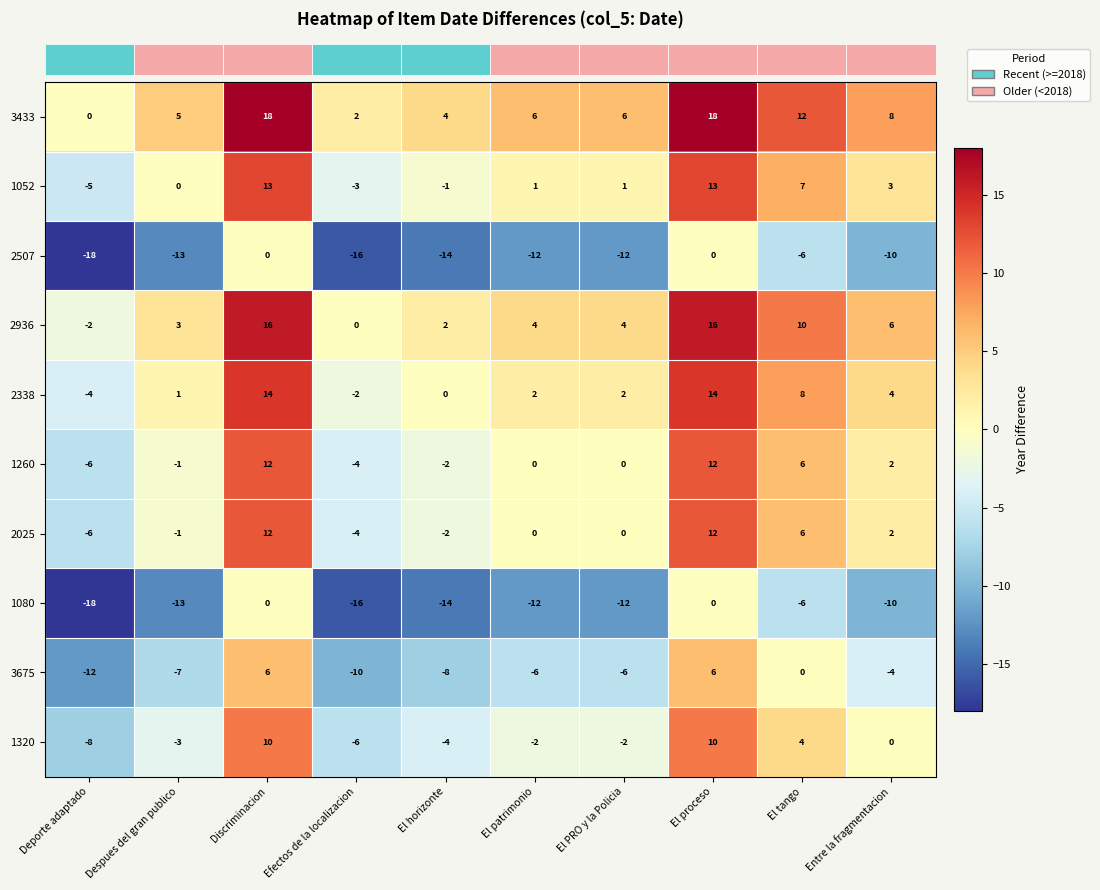

Is the value of 1260 at El patrimonio greater than the value of 2936 at El PRO y la Policia?

No